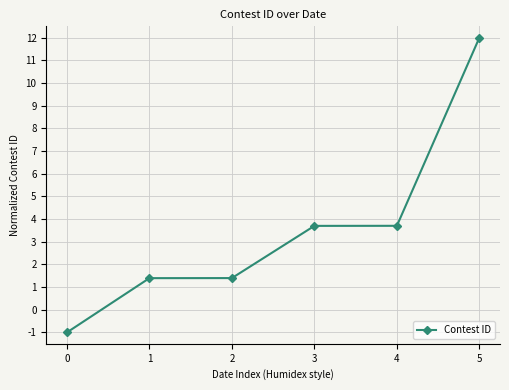

What is the smallest value displayed?

-1.0